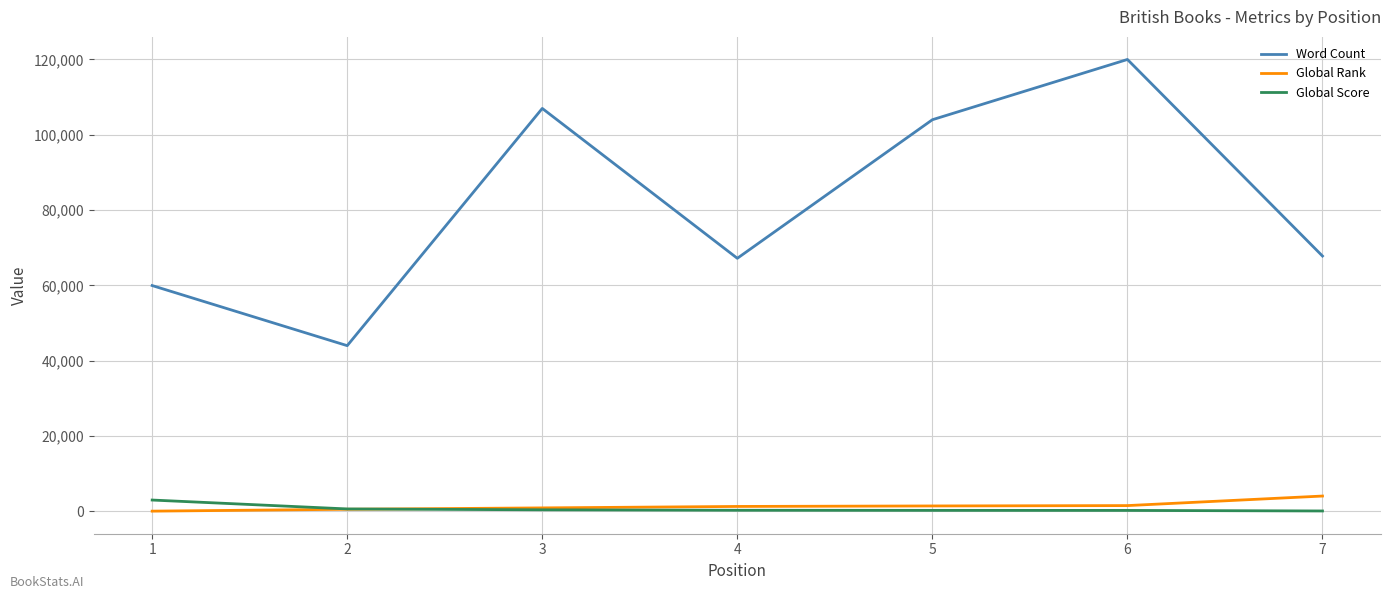

Which series has the widest spread of values?

Word Count